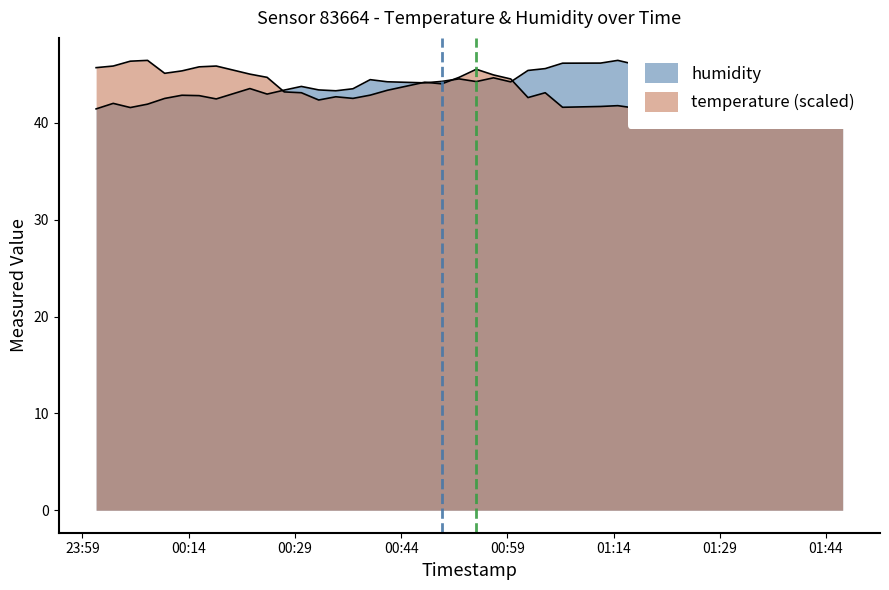

What are all the series names shown in the legend?

temperature, humidity